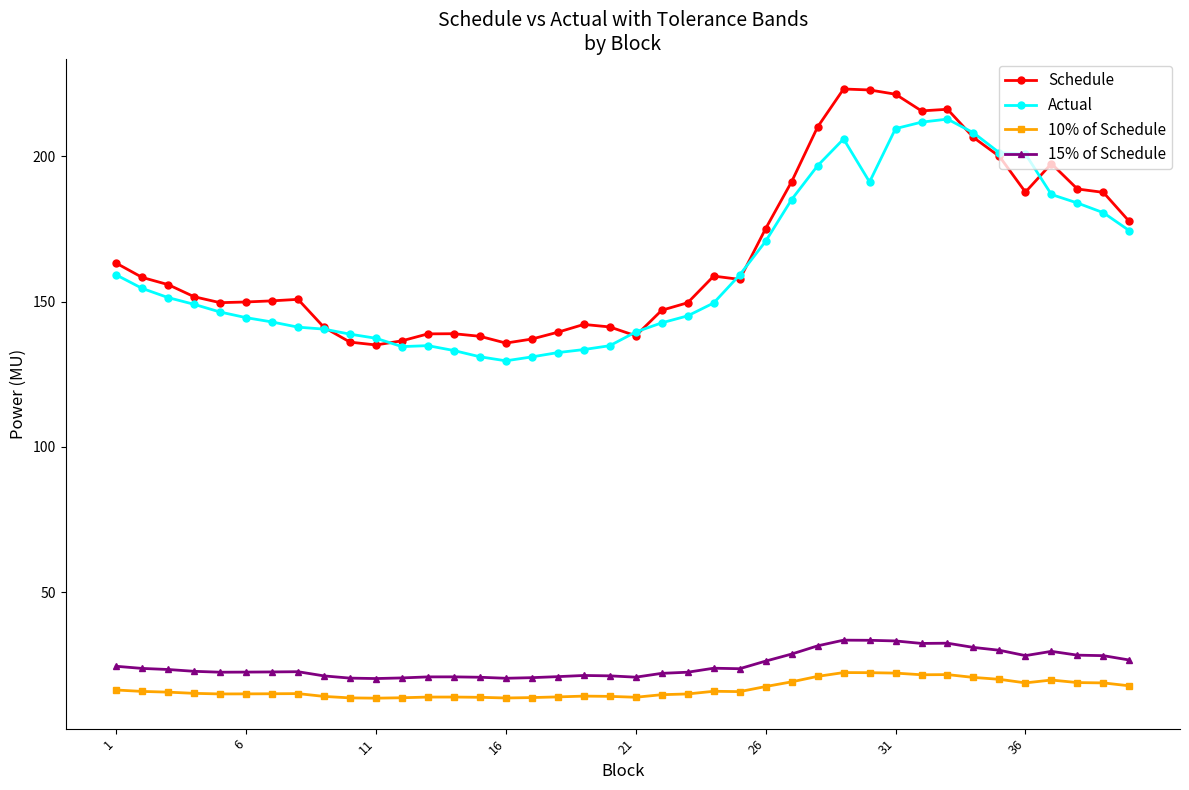

What is the value of the Schedule point at the 14th from the left?

139.0